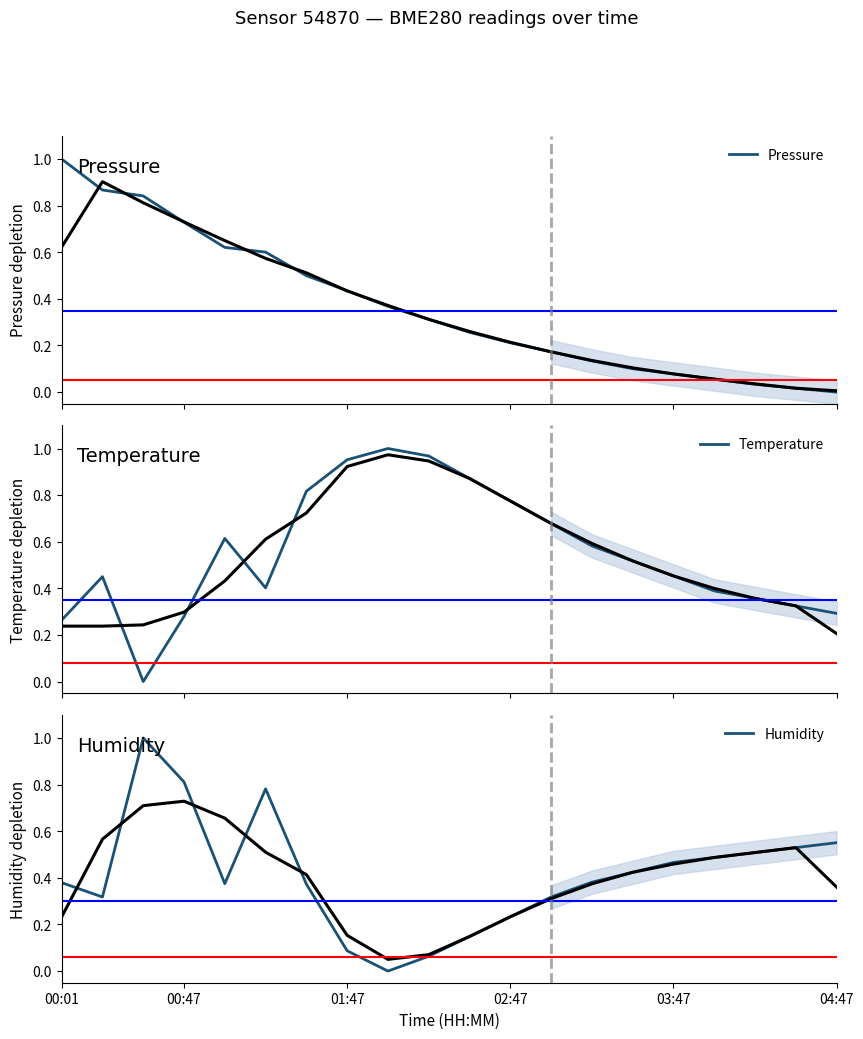

In Temperature, how many points are lower than both neighbors (excluding endpoints)?

2